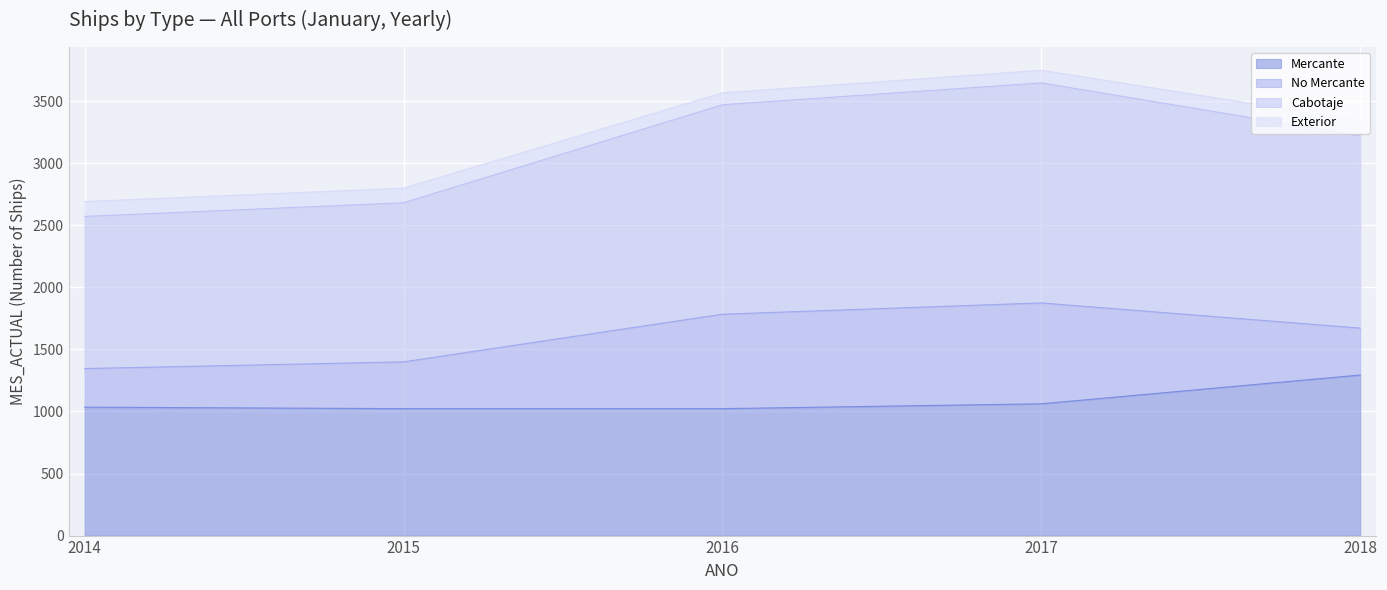

Which series changed the most between 2017 and 2018?

Cabotaje